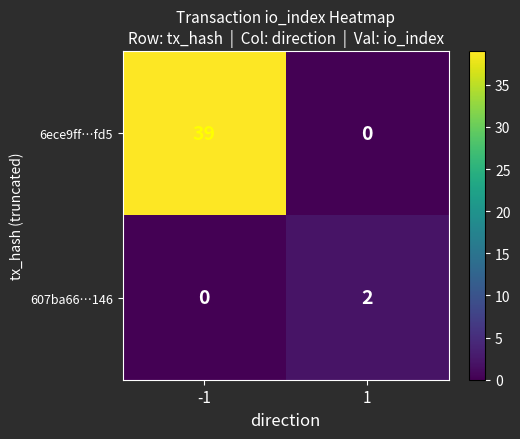

True or false: 6ece9ff…fd5 has a value of 39 at -1.

True